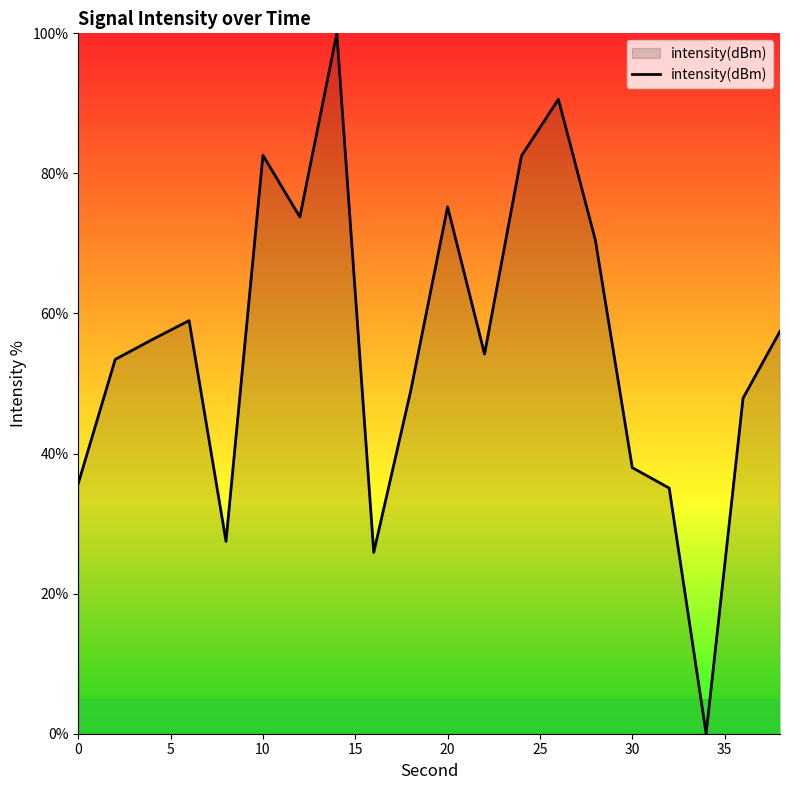

What is the difference between the maximum and minimum values?

100.0